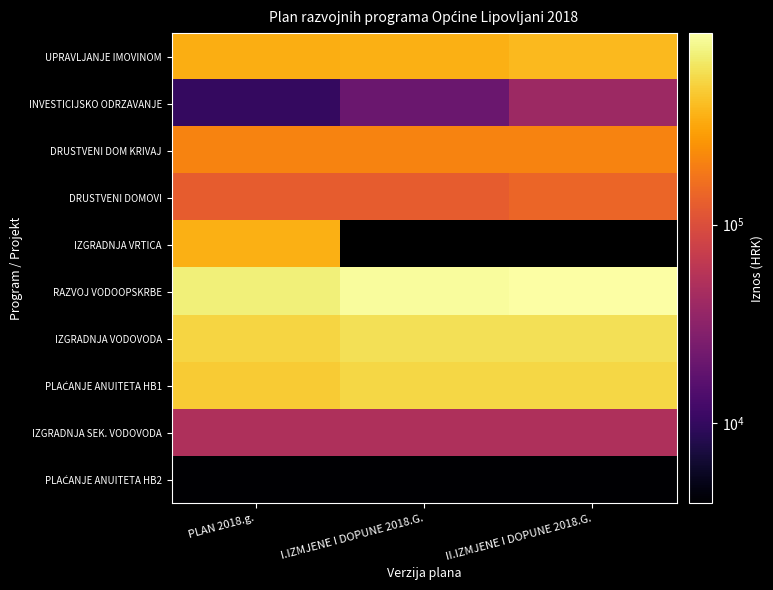

Which series has the largest total across all categories?

RAZVOJ VODOOPSKRBE